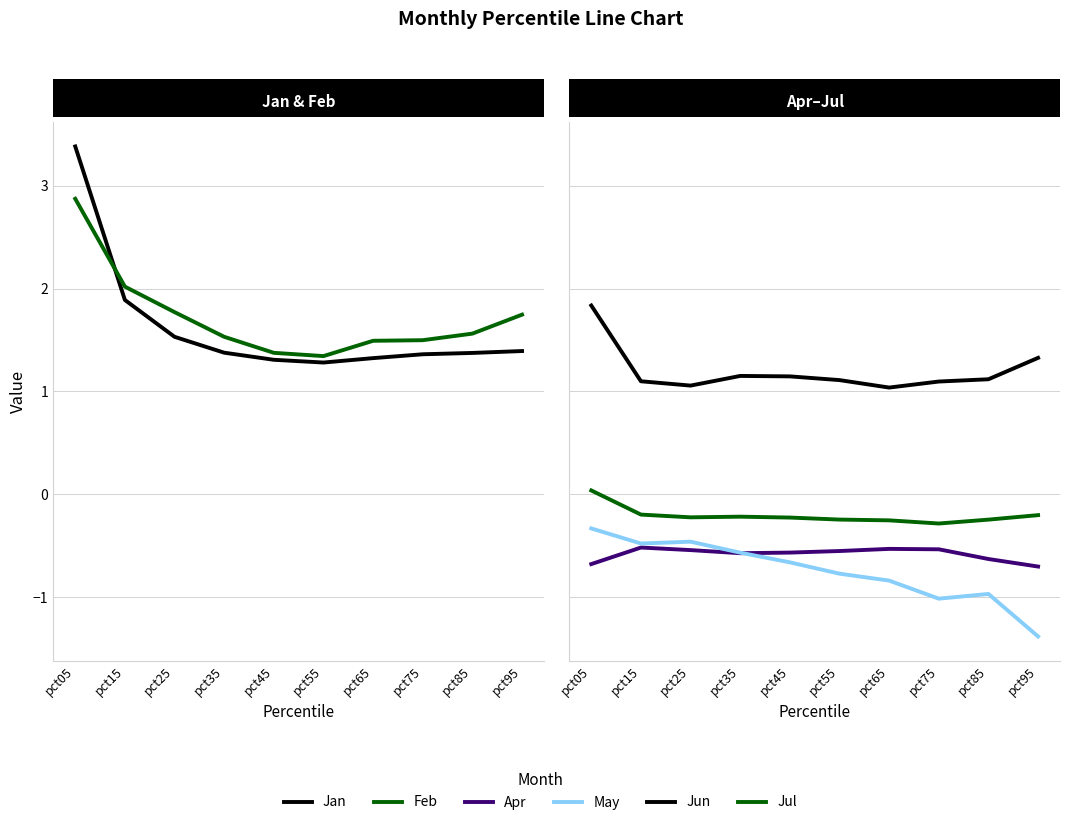

Which series changed the most between pct35 and pct85?

May